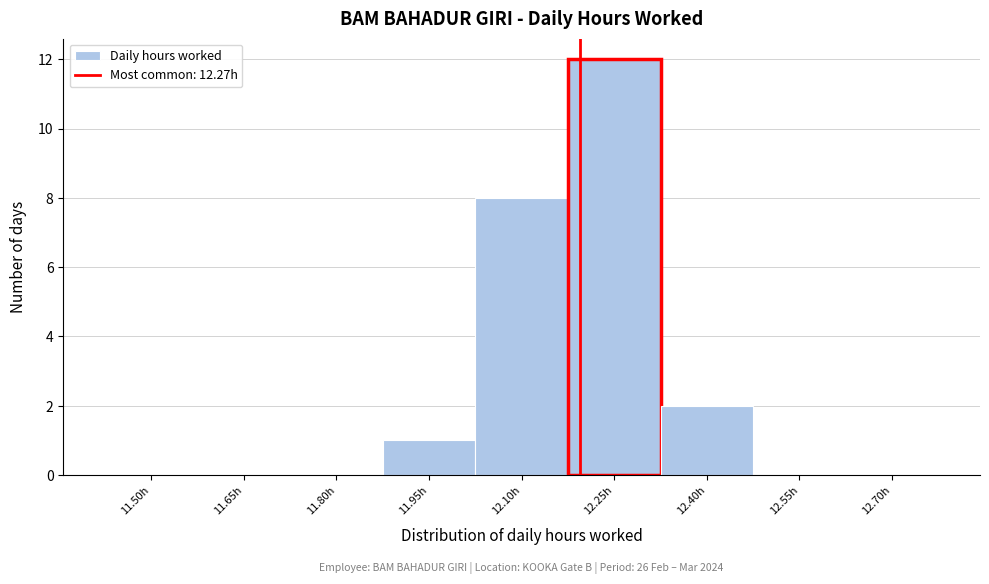

Reading left to right, list all the values displayed in this chart.

11.50h=0	11.65h=0	11.80h=0	11.95h=1	12.10h=8	12.25h=12	12.40h=2	12.55h=0	12.70h=0